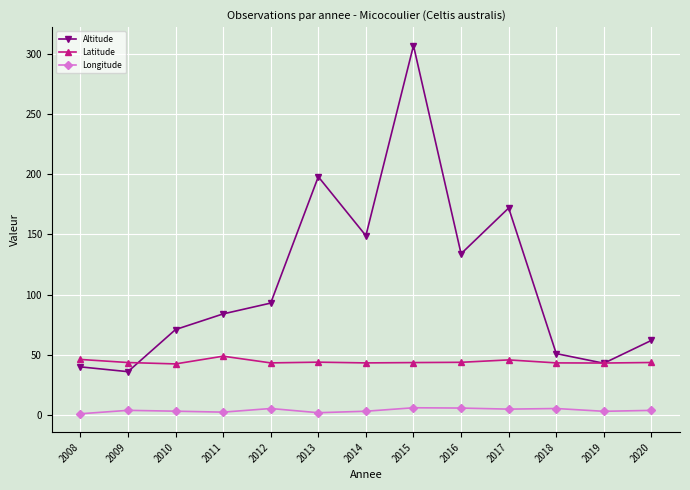

The value of Latitude at 2012 is 43.3. True or false?

True